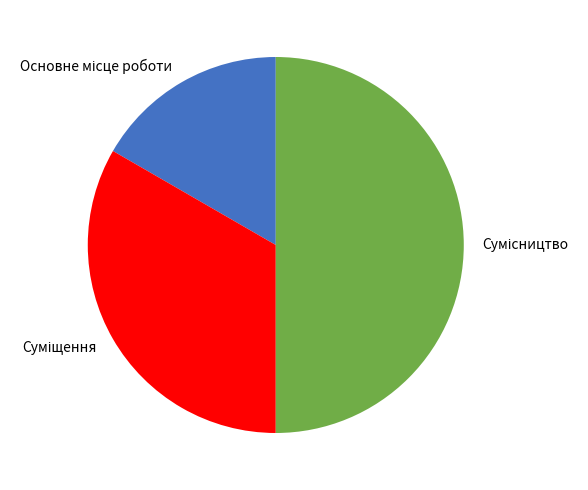

To the nearest percent, what percentage of the pie is Суміщення?

33%